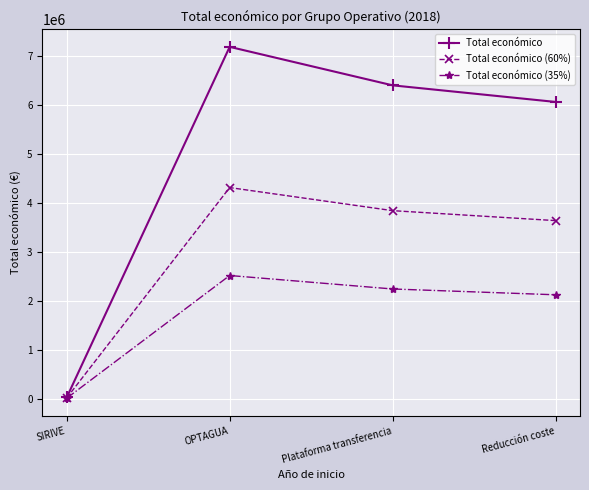

The Total económico series shows 6062169.0 at Reducción coste. True or false?

True